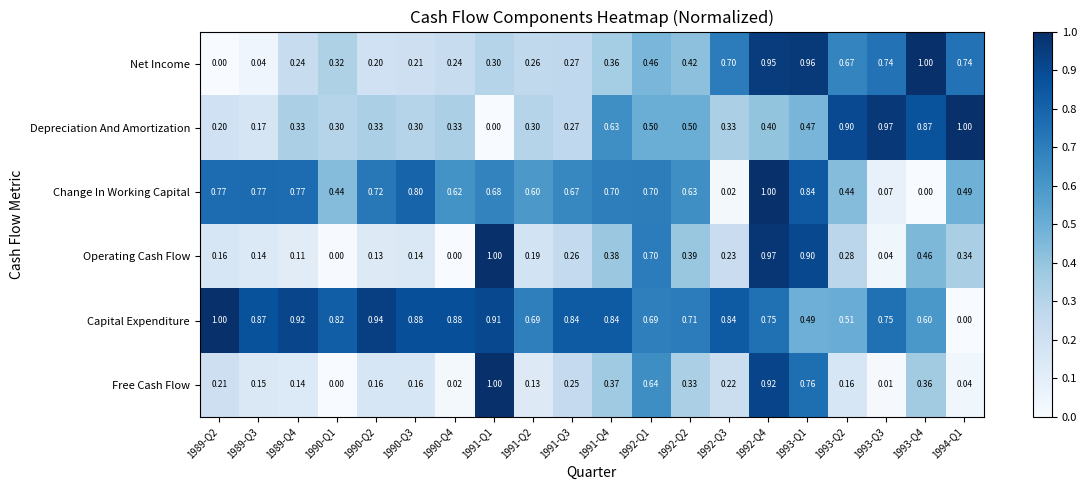

Is the value of Change In Working Capital at 1991-Q3 greater than the value of Capital Expenditure at 1989-Q4?

No